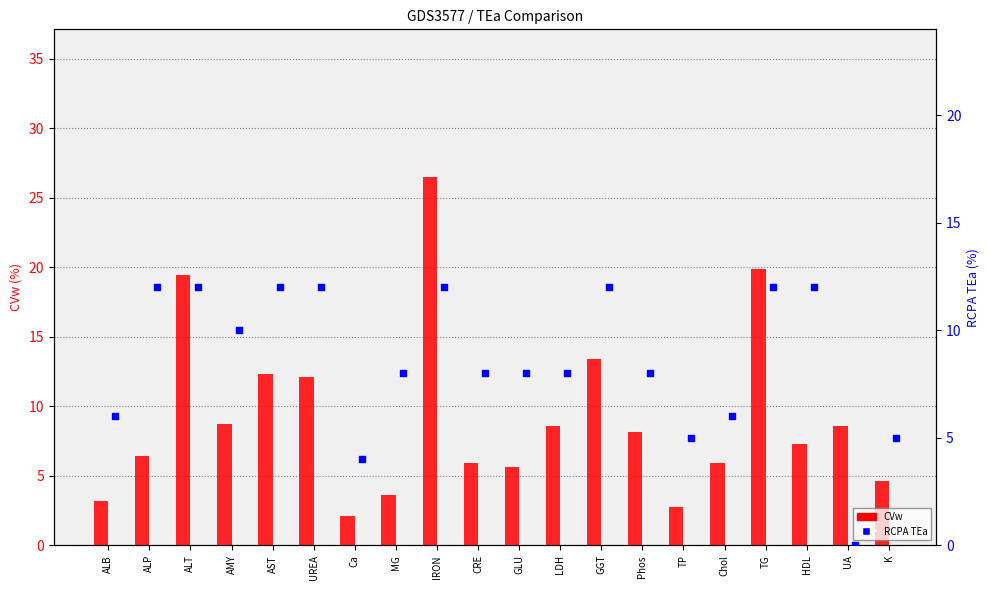

Which series contains the lowest Y value?

RCPA TEa